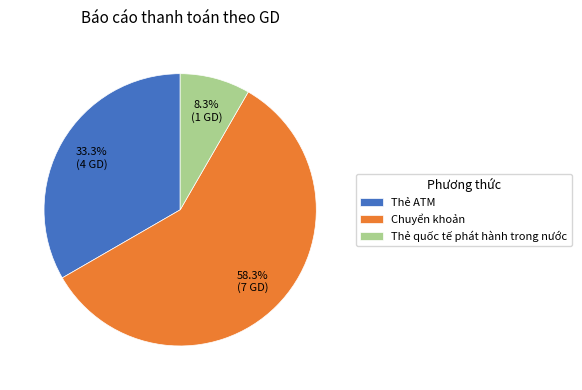

True or false: Thẻ quốc tế phát hành trong nước accounts for 16% of the total.

False